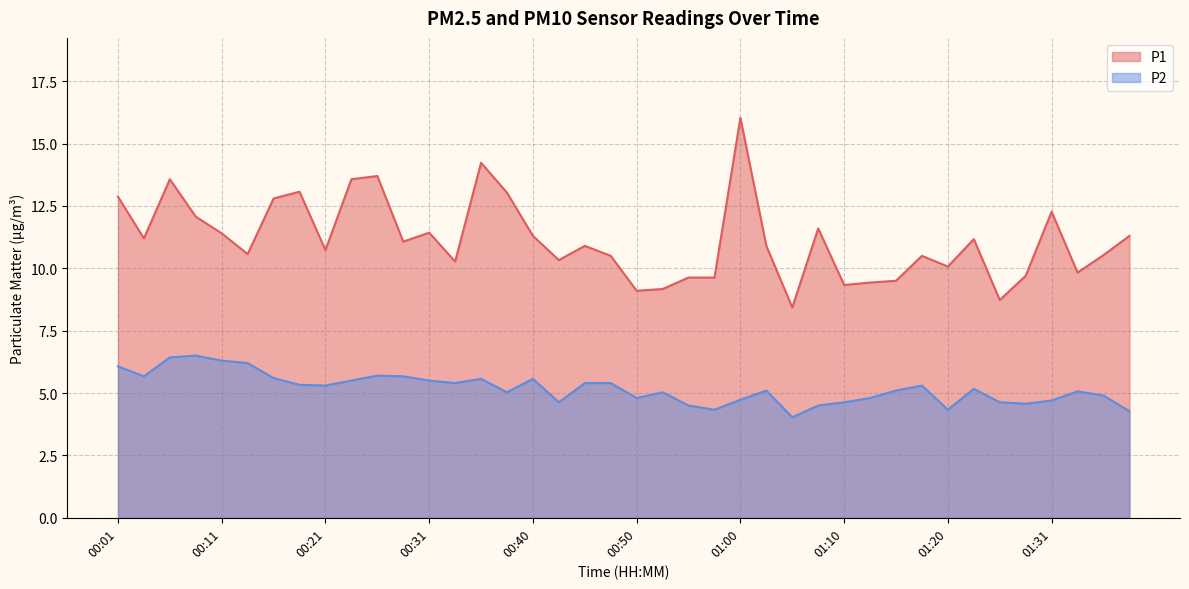

Between 01:36 and 01:38, which is larger?

01:38